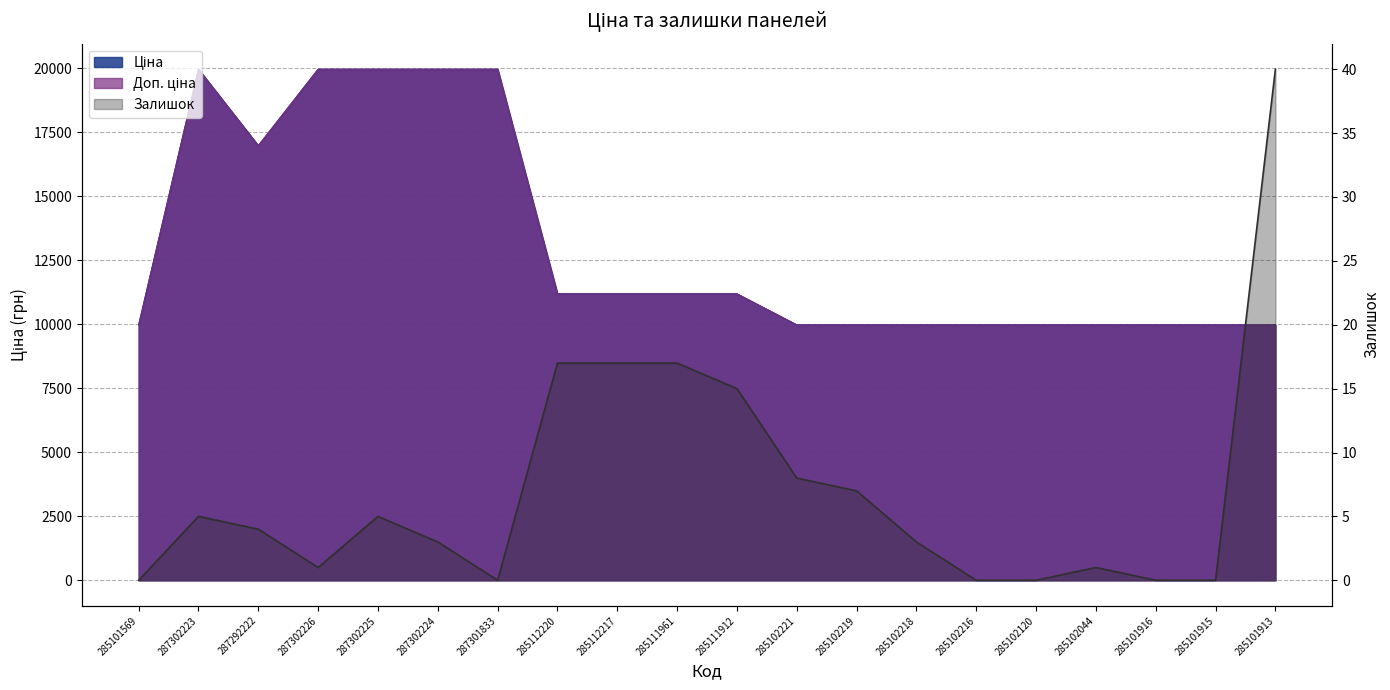

Is it true that Доп. ціна equals 9975.0 at 285102221?

True